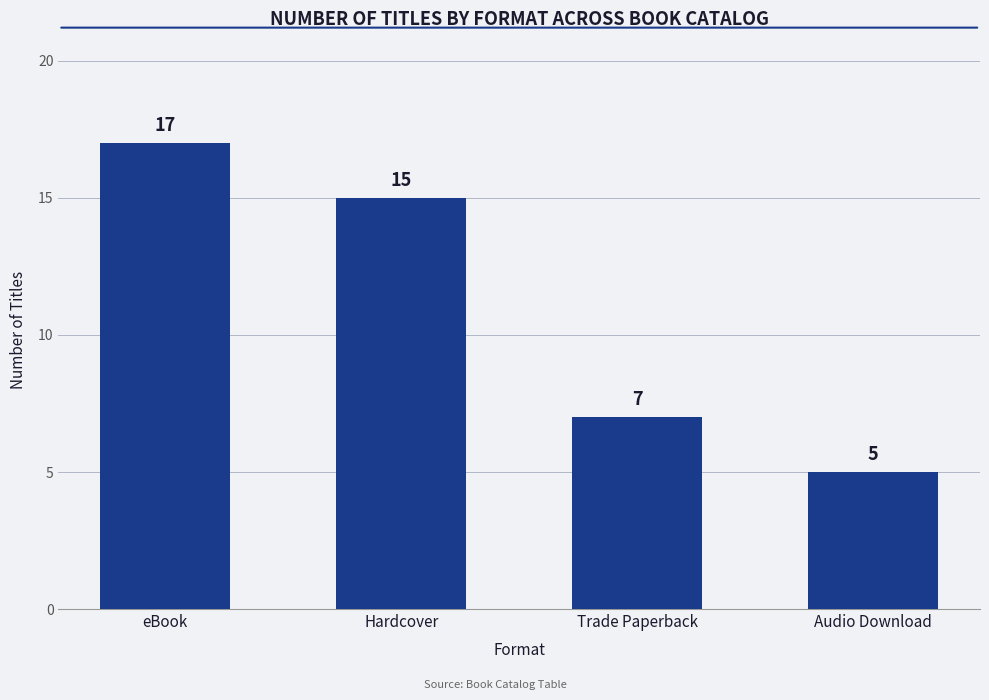

Approximately how many times larger is the value at Audio Download compared to Hardcover?

0.3